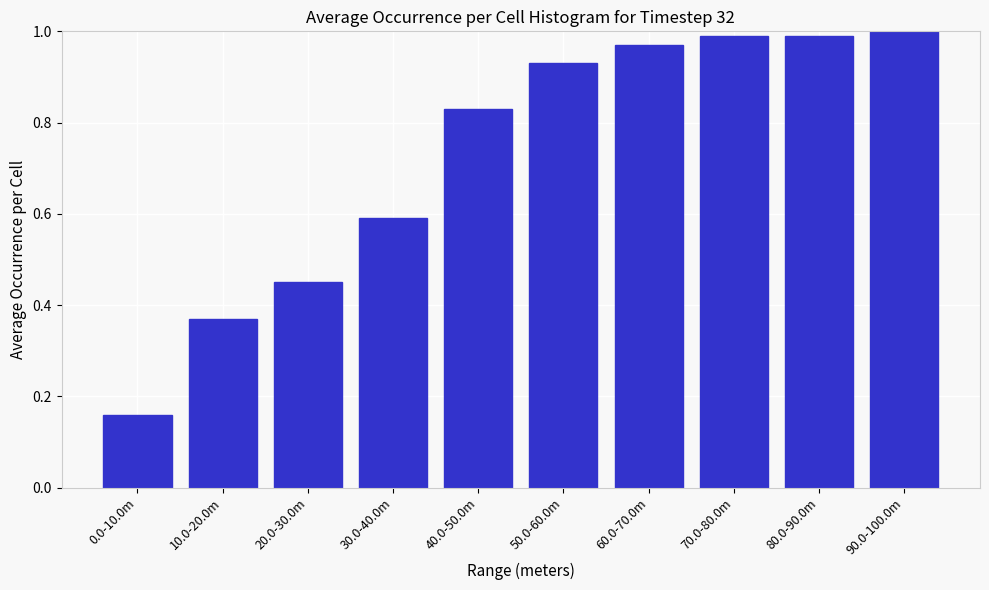

At which category does the chart reach its minimum across all series?

0.0-10.0m